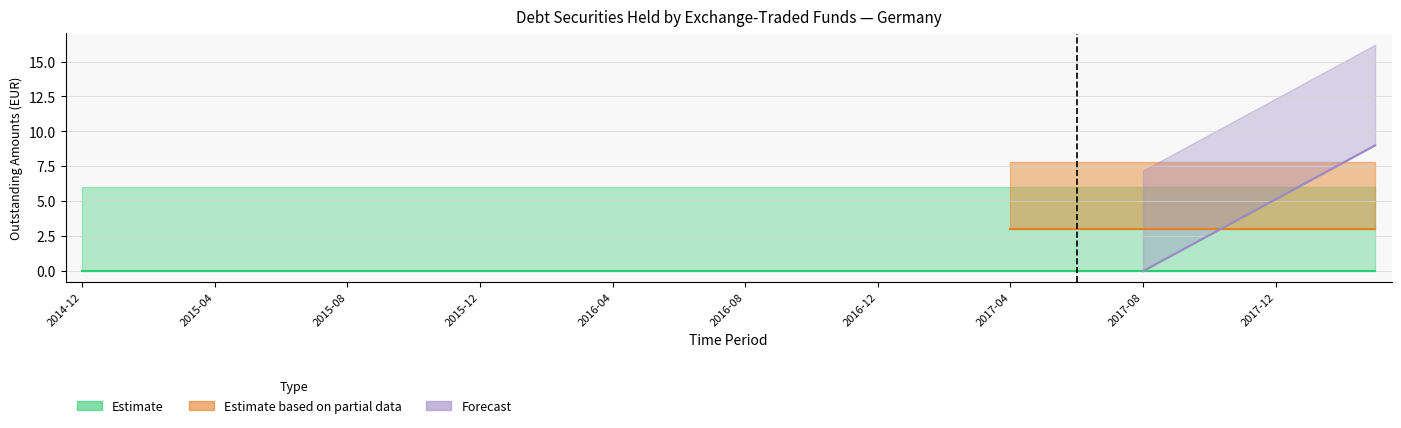

Is this an area chart (filled region under the line)?

No